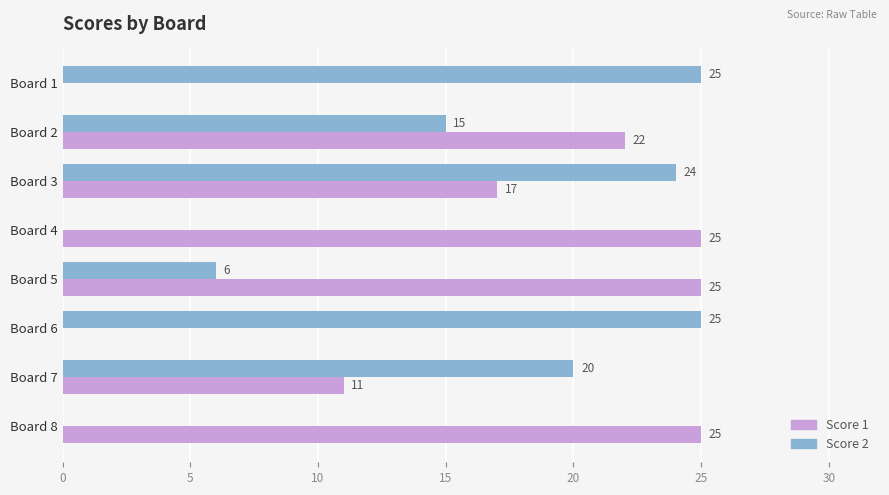

What is the sum of the Score 1 values at Board 5 and Board 6?

25